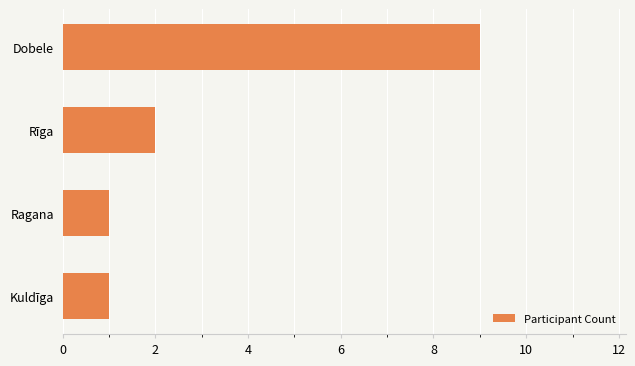

How many bars are there in total?

4